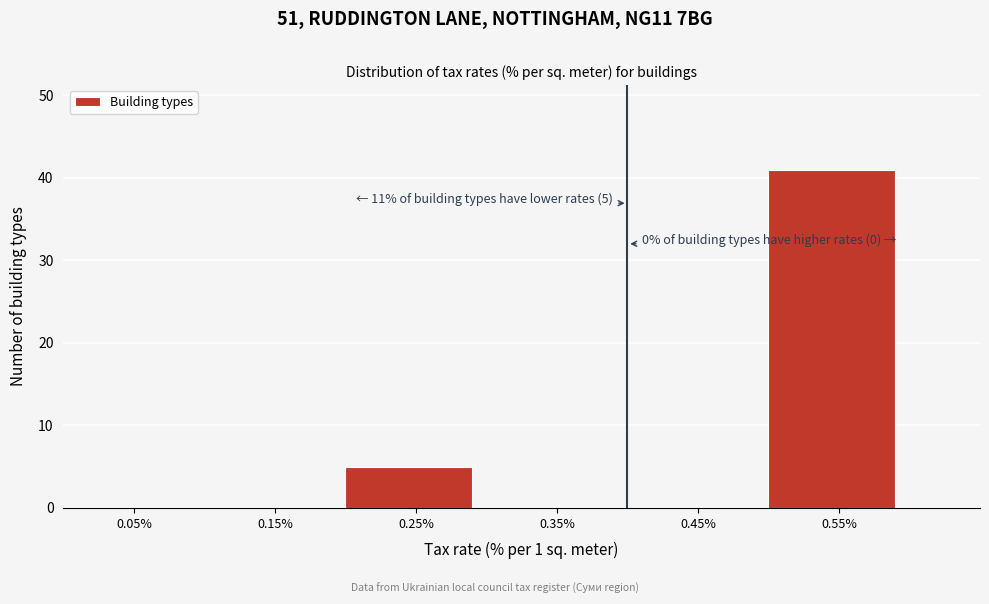

Over which range of the x-axis is the bar tallest?

0.5 to 0.6